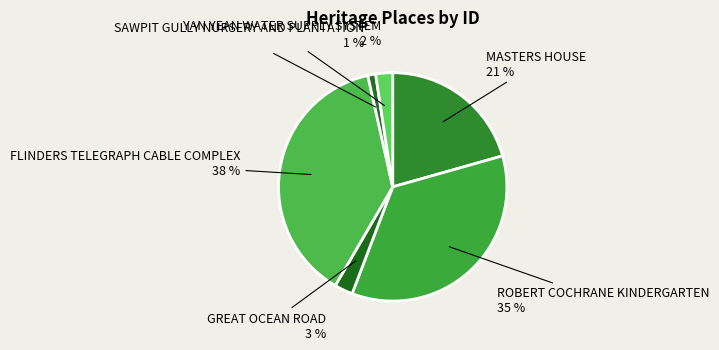

The ROBERT COCHRANE KINDERGARTEN slice represents 35% of the pie. True or false?

True